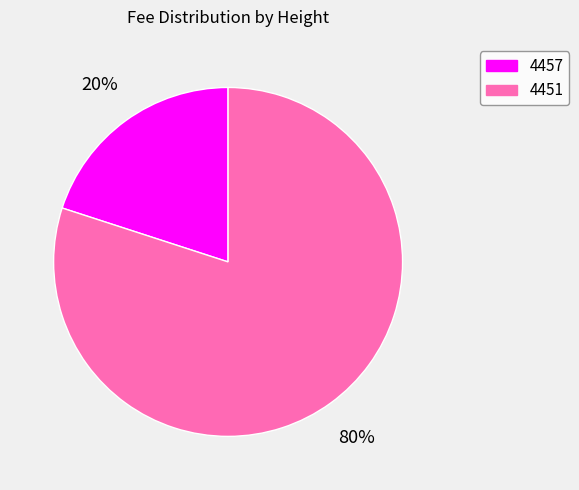

Which slice is the largest?

4451